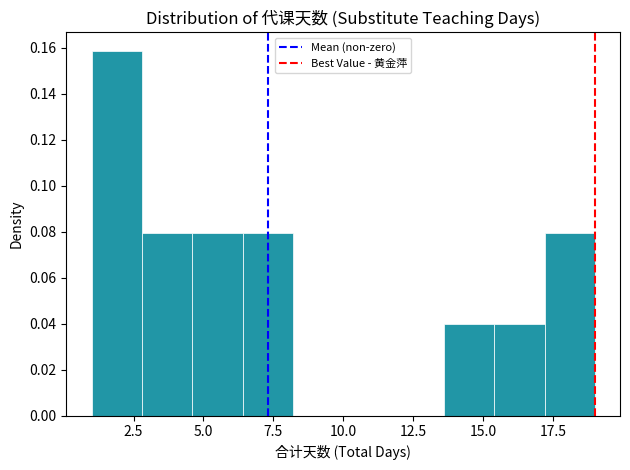

Around what value on the x-axis is the tallest bar? Give the approximate position of its centre, as read against the axis.

2.0